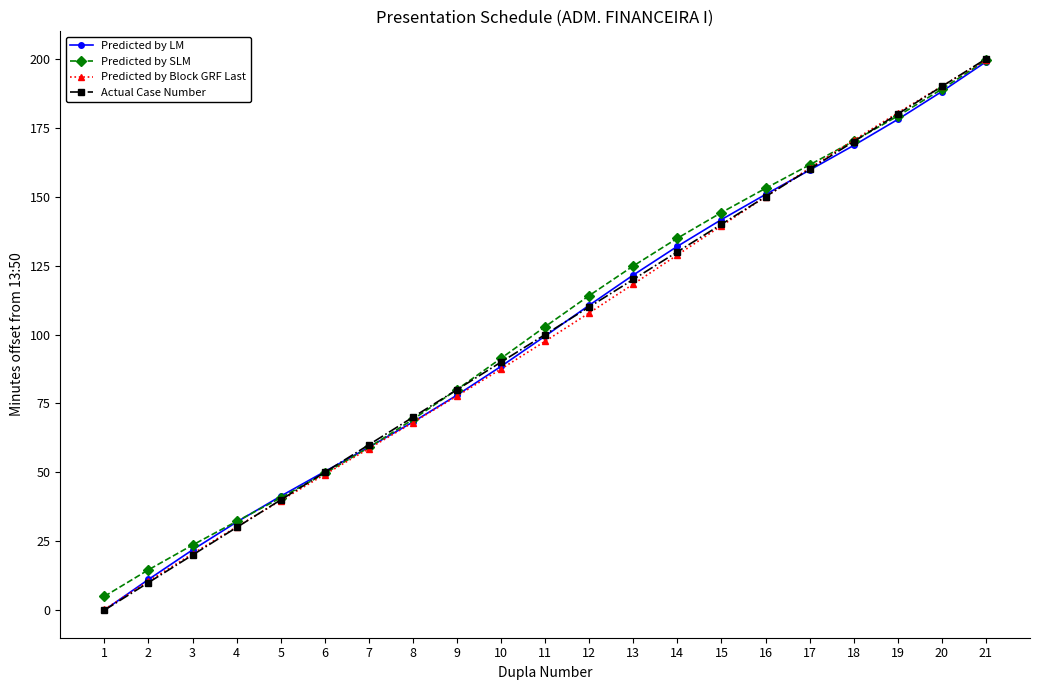

Rank the categories by Predicted by Block GRF Last value from highest to lowest.

21, 20, 19, 18, 17, 16, 15, 14, 13, 12, 11, 10, 9, 8, 7, 6, 5, 4, 3, 2, 1